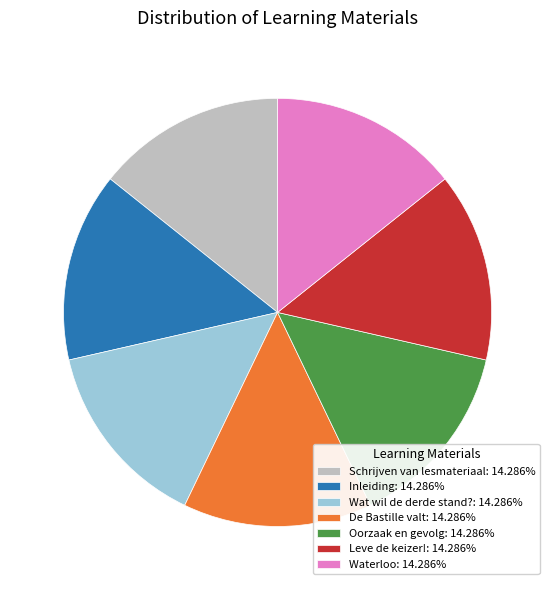

Combined, do Leve de keizer!: 14.286% and Oorzaak en gevolg: 14.286% account for over 50%?

No